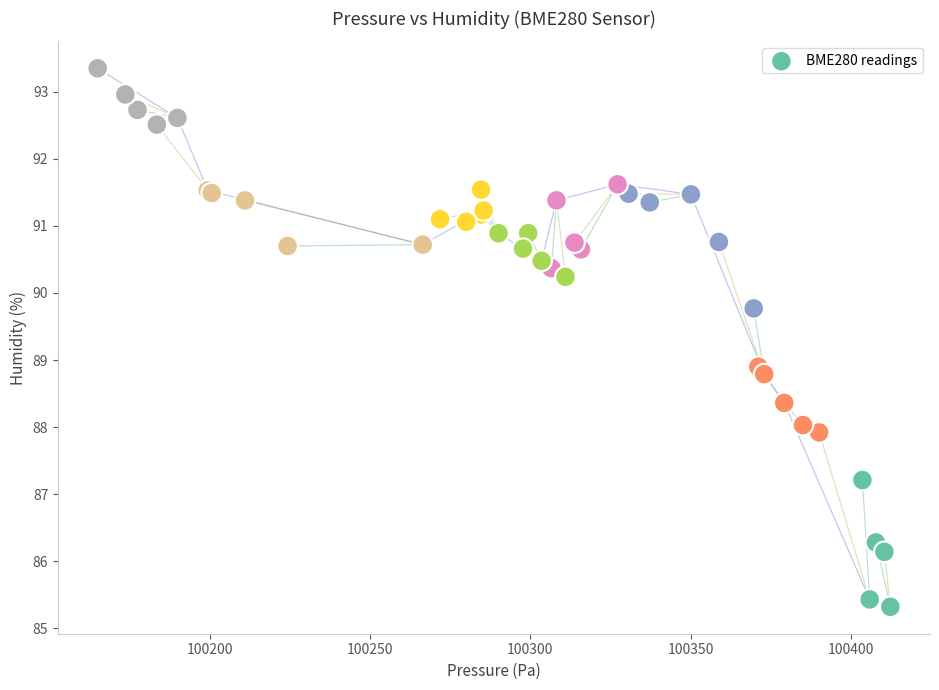

What Y value in the scatter plot is closest to 89?

88.9